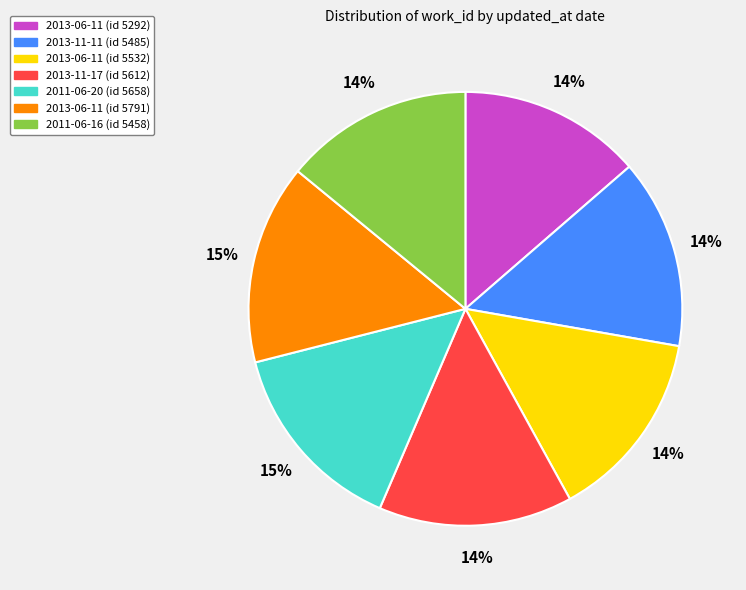

Is there a majority slice in this chart?

No